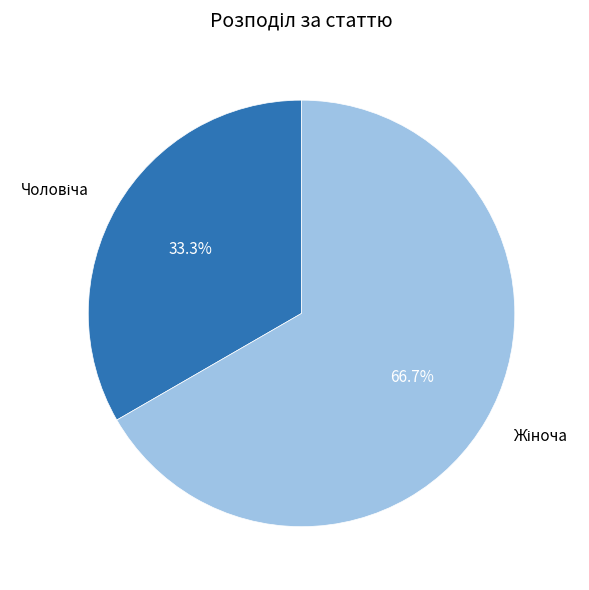

Does any single category account for the majority?

Yes